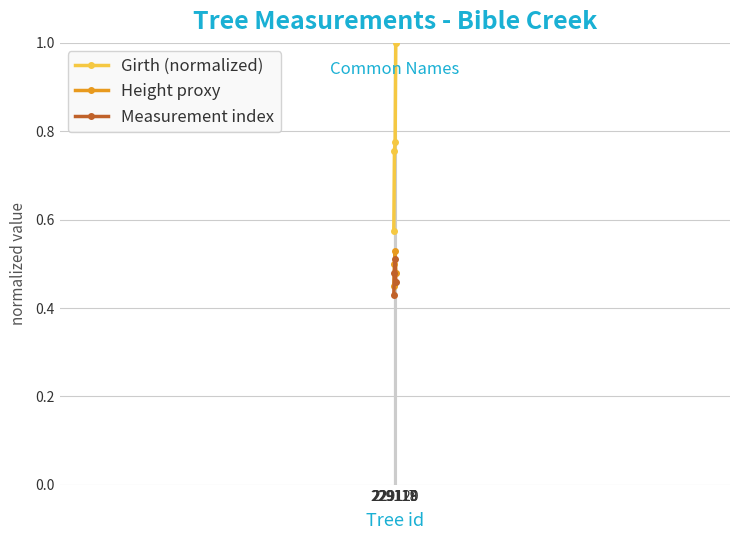

What is the sum of the Measurement index values at 229118 and 229119?

1.0